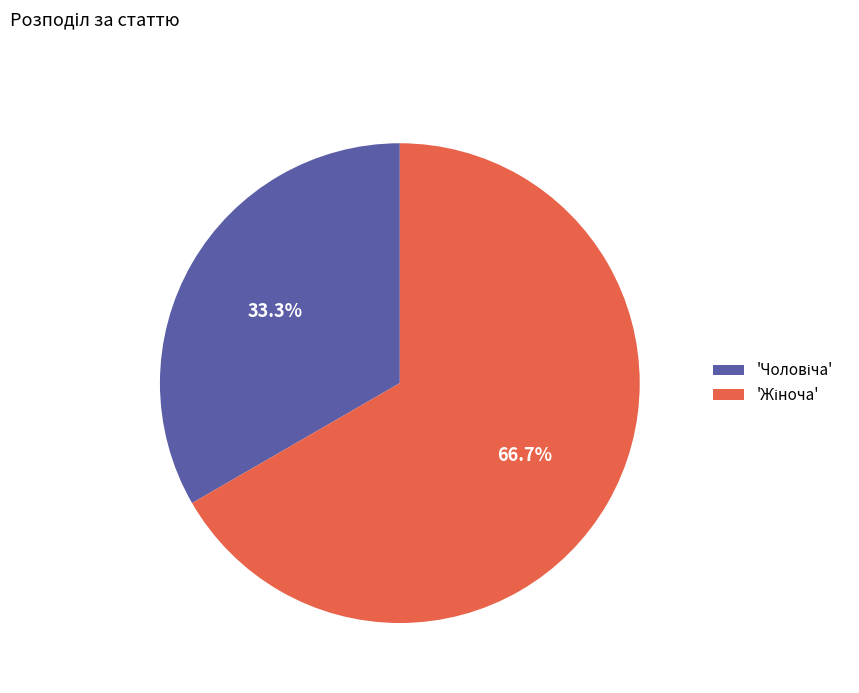

To the nearest percent, what is the average slice percentage?

50%